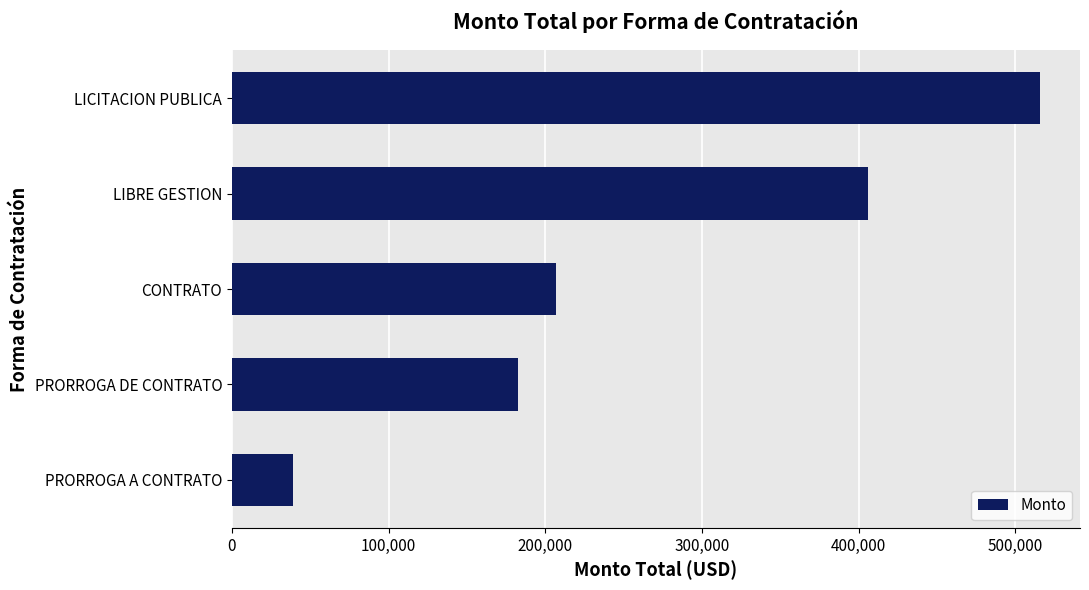

List the labels in order of value, smallest first.

PRORROGA A CONTRATO, PRORROGA DE CONTRATO, CONTRATO, LIBRE GESTION, LICITACION PUBLICA